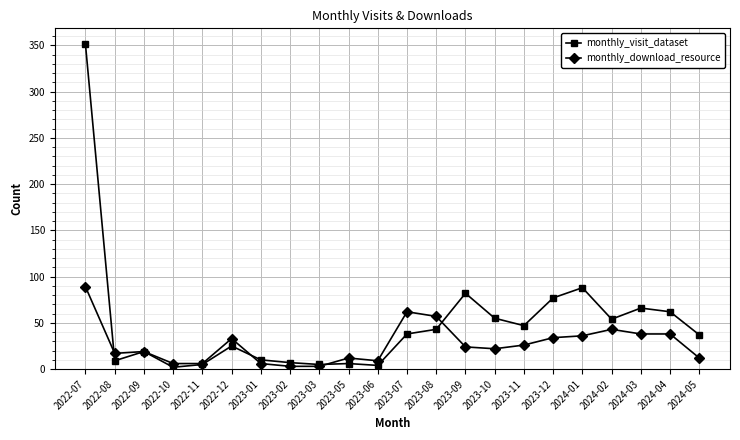

What are all the series names shown in the legend?

monthly_visit_dataset, monthly_download_resource